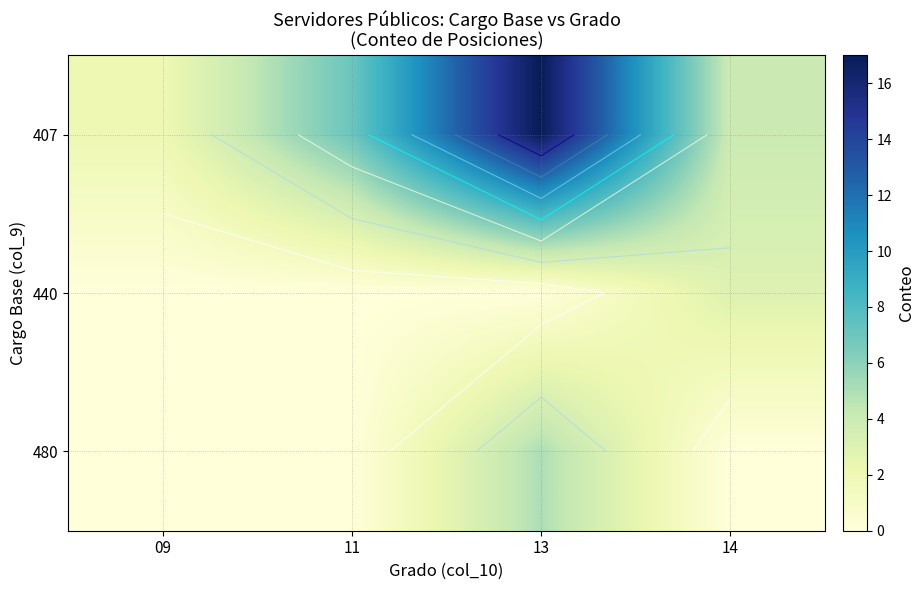

Rank the series by their maximum value, from highest to lowest.

407, 480, 440